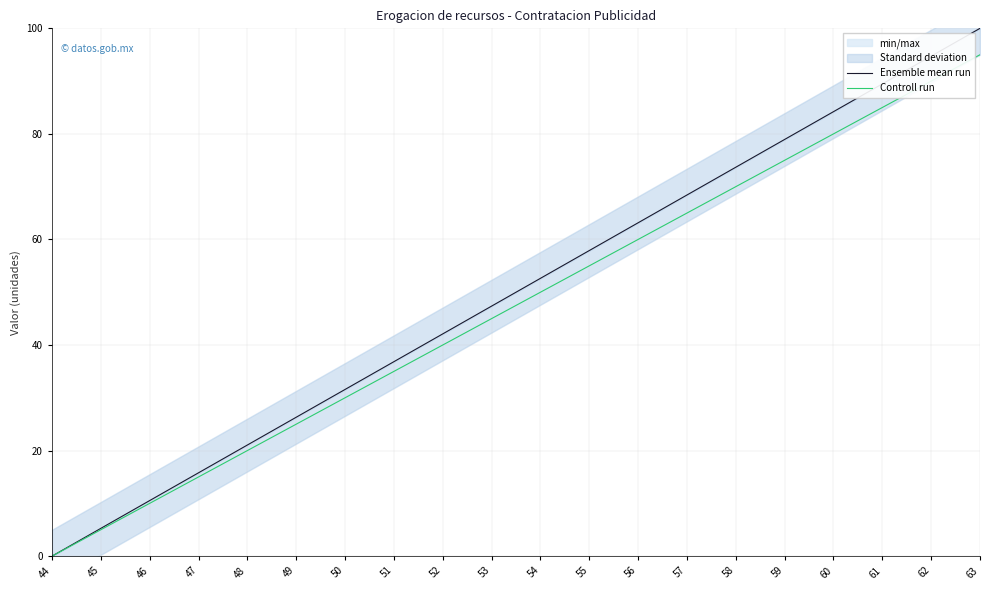

True or false: Controll run has a value of 129.5 at 61.

False